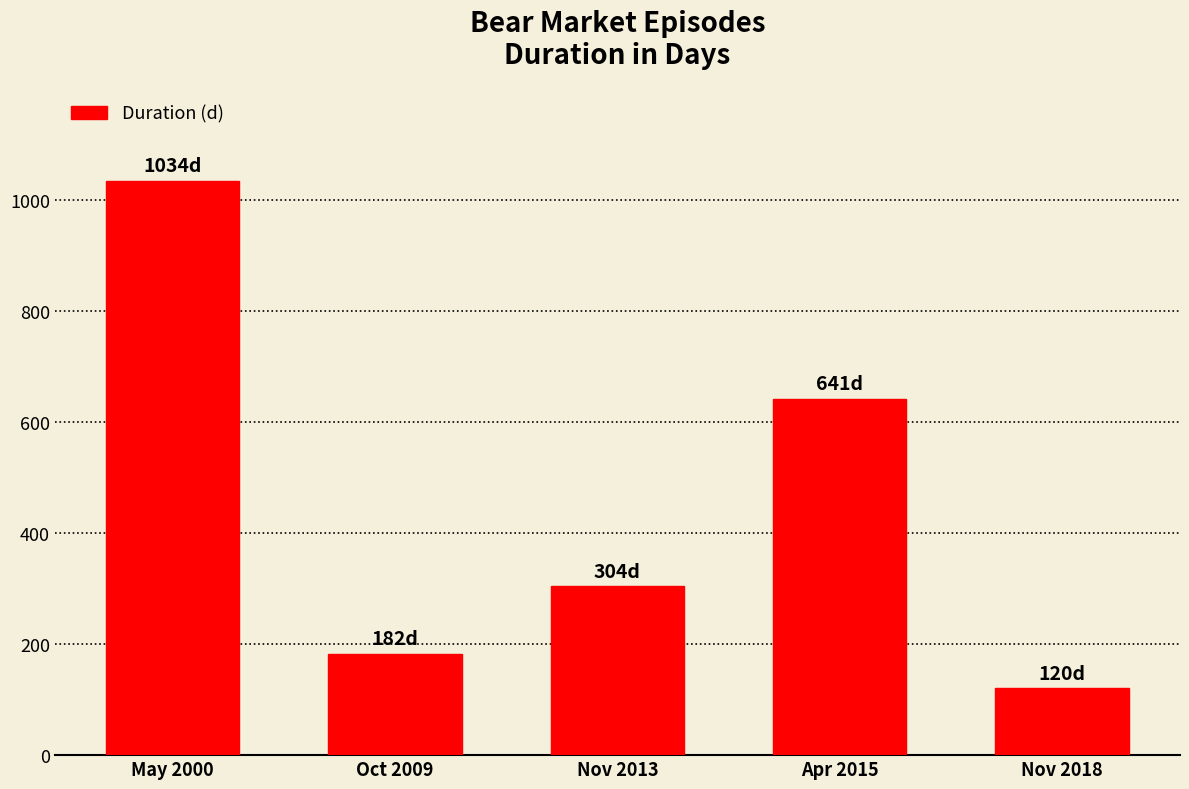

Does the chart contain any negative values?

No